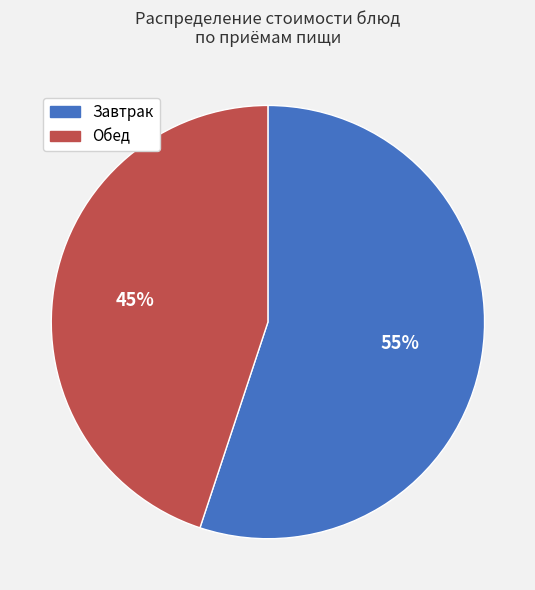

Is there any slice that represents more than half of the pie?

Yes